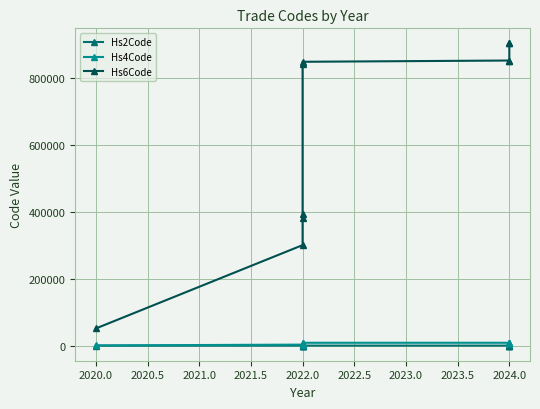

Reading left to right, what are all the values shown in this chart?

Hs2Code: 5	30	38	39	84	84	85	85	90	90
Hs4Code: 511	3002	3822	3926	8413	8479	8517	8517	9027	9027
Hs6Code: 51199	300259	382219	392690	841319	847990	851762	851762	902790	902790